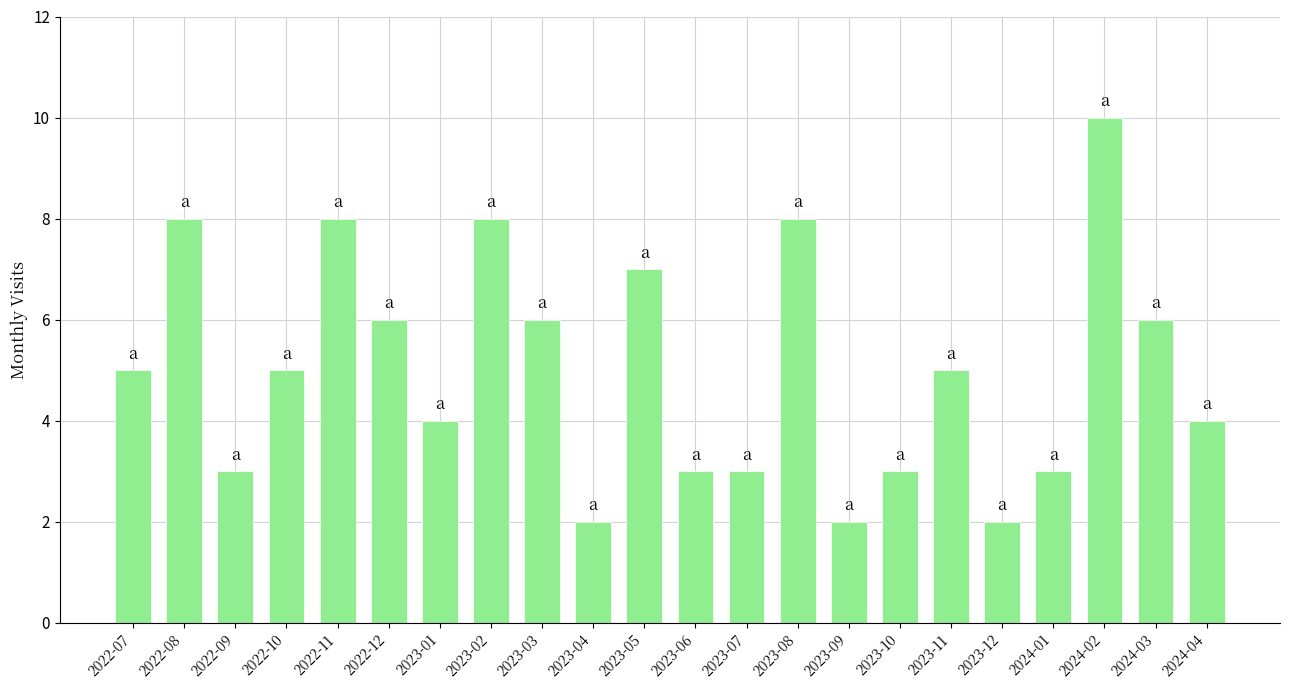

Read the value at 2024-03.

6